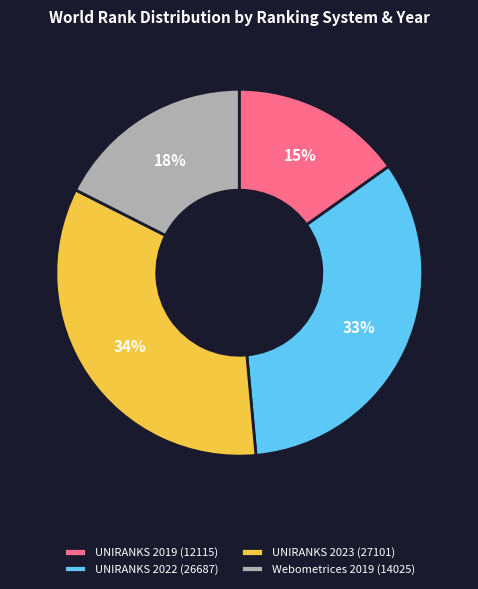

To the nearest percent, what is the difference between the largest and smallest slice percentages?

19%